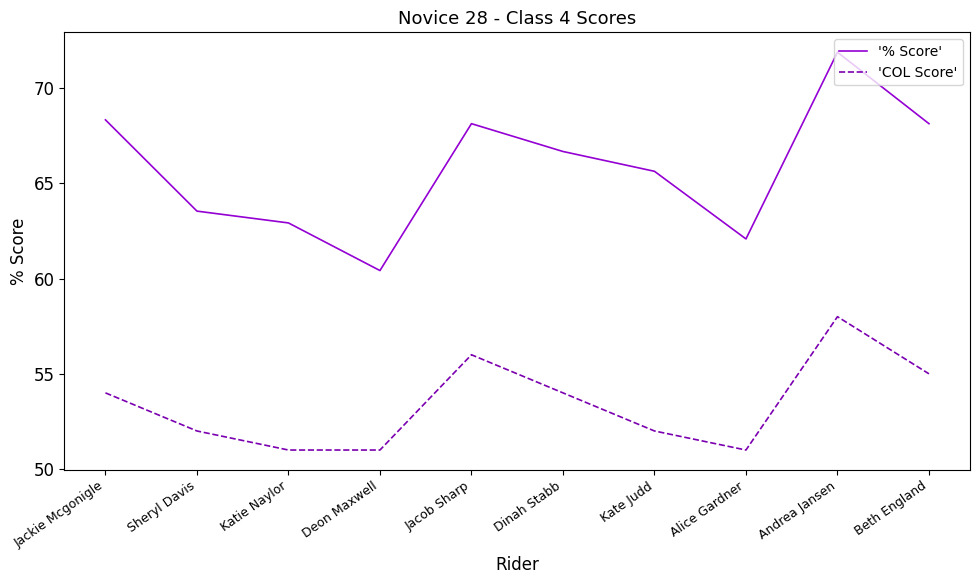

What position from the right is Deon Maxwell?

7